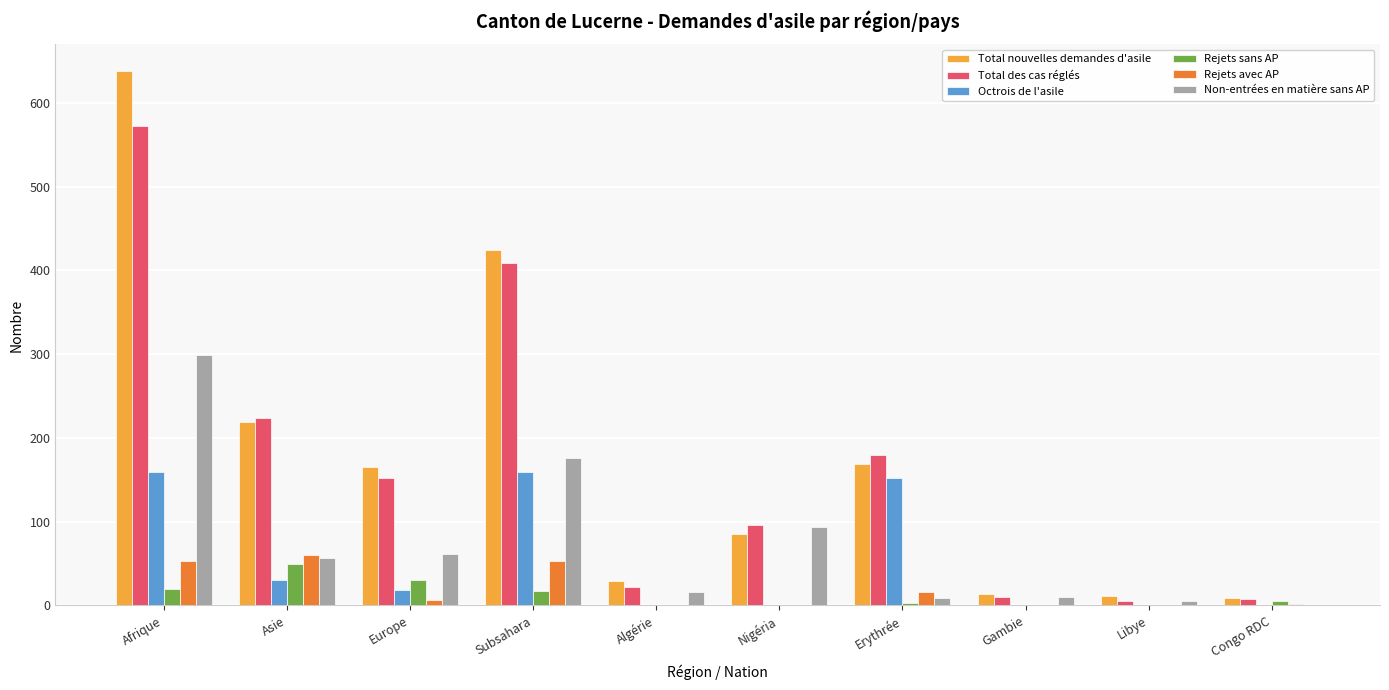

Is the value of Rejets sans AP at Europe greater than the value of Total des cas réglés at Europe?

No